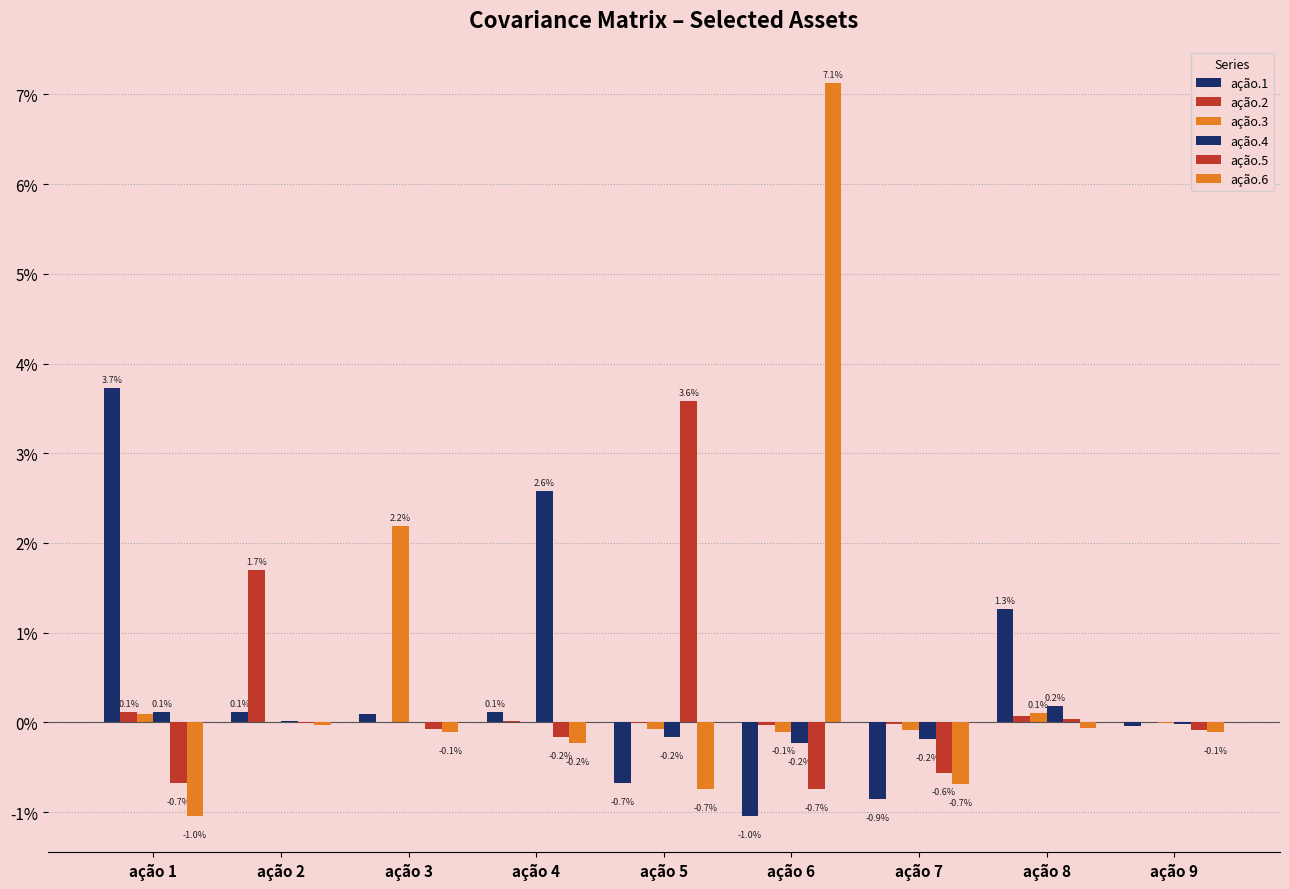

Are the bars horizontal?

No